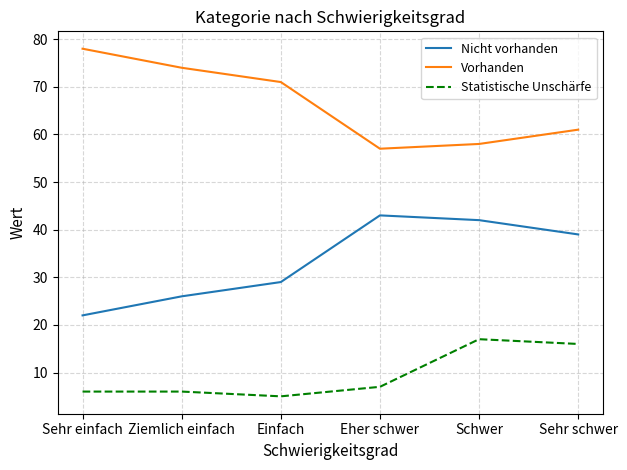

Where does the Vorhanden series first go above 71?

Sehr einfach